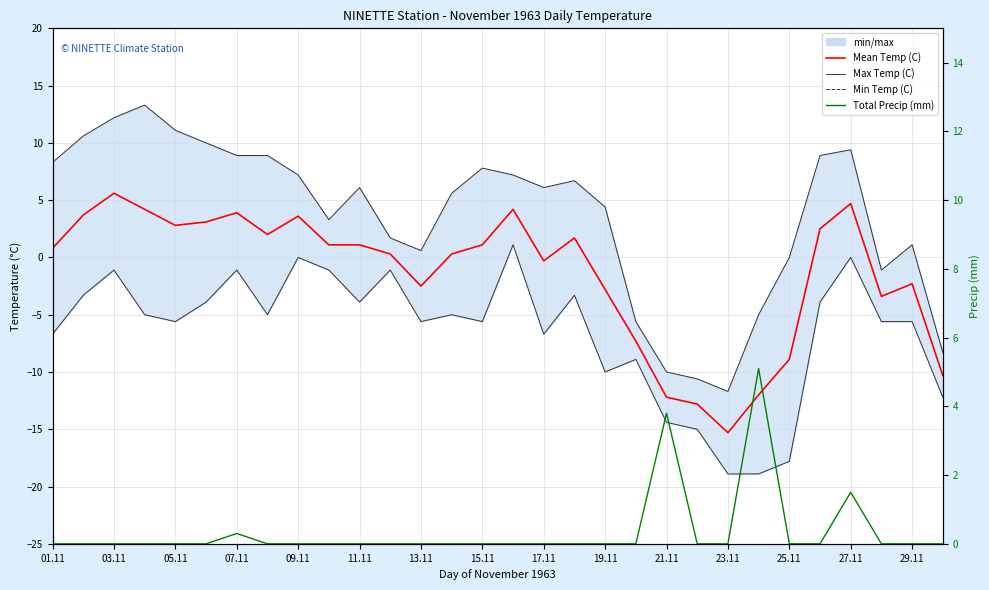

True or false: Max Temp (C) has more than 0 points higher than both neighbors.

True